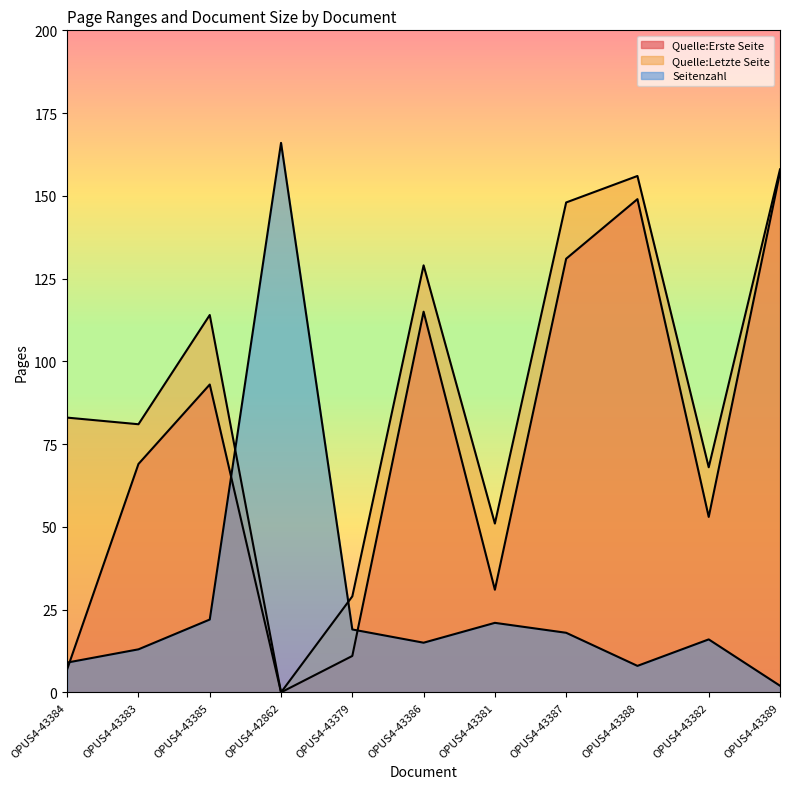

How many interior local peaks does the Quelle:Erste Seite series have?

3